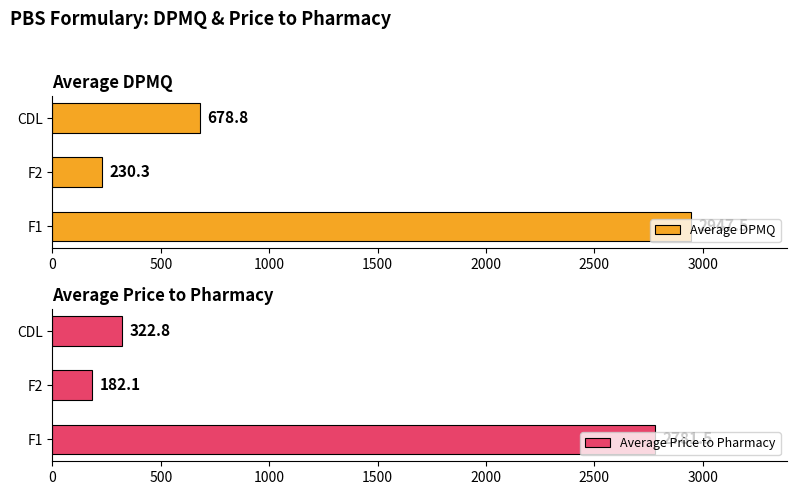

What is the minimum value shown in the chart?

182.1